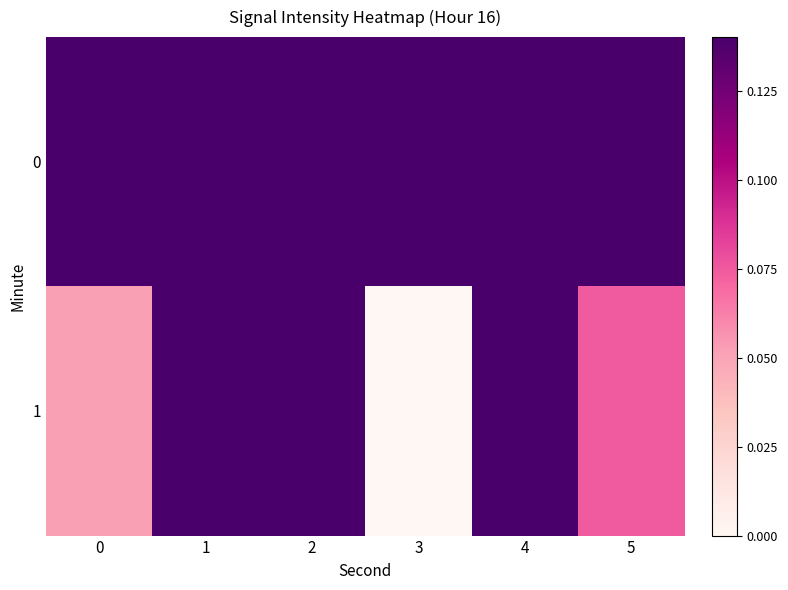

At 3, list the series in order from largest to smallest.

0, 1